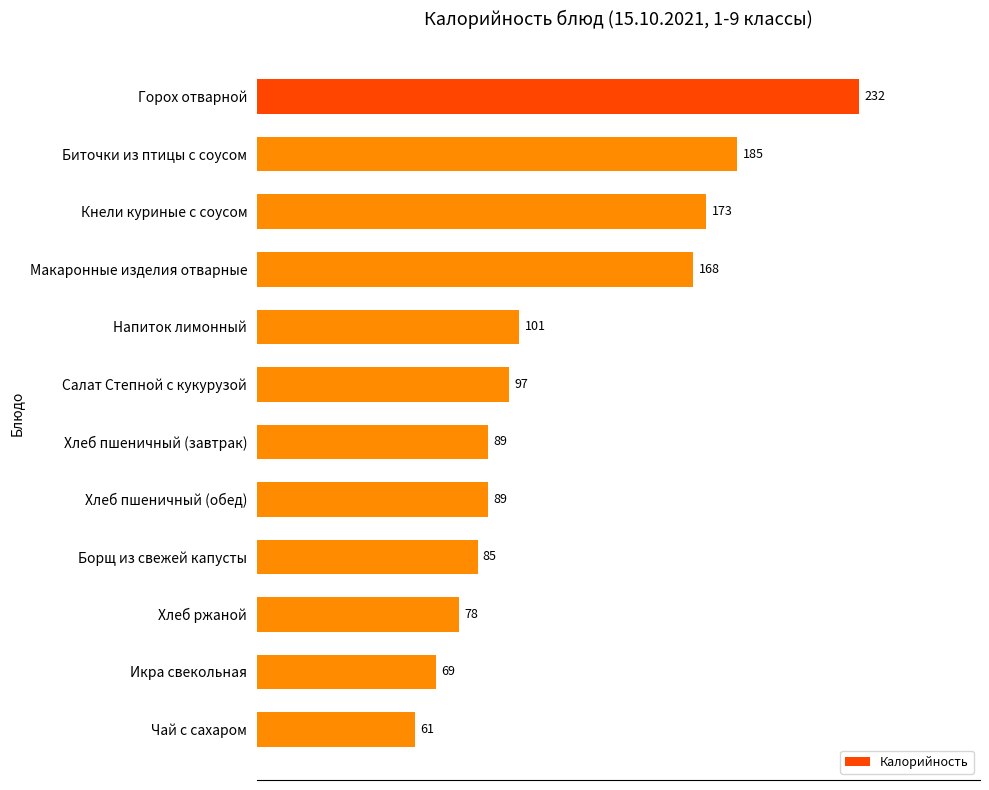

Which category has the lowest value across all series?

Чай с сахаром